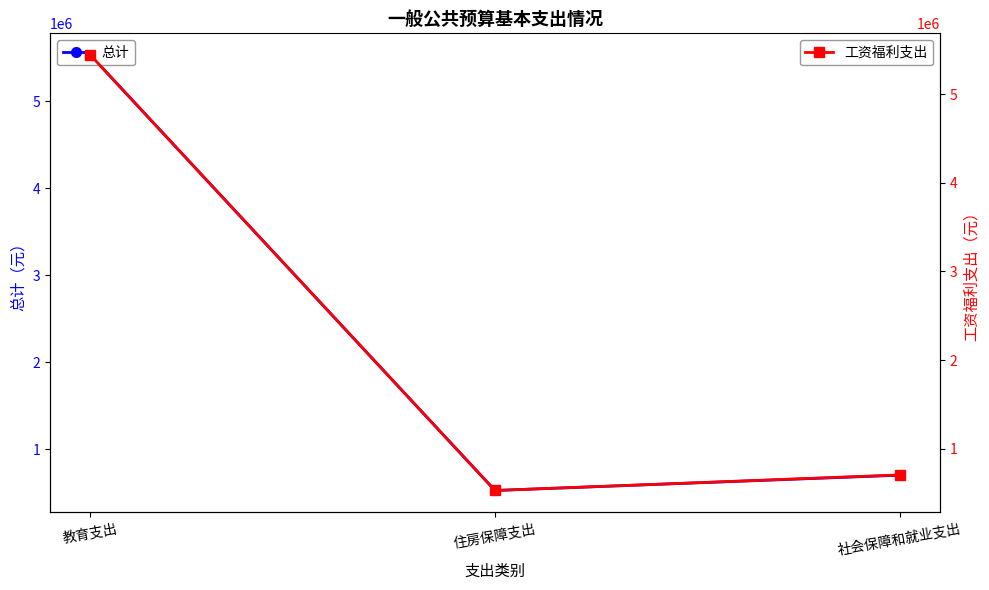

How many lines are shown in the chart?

2